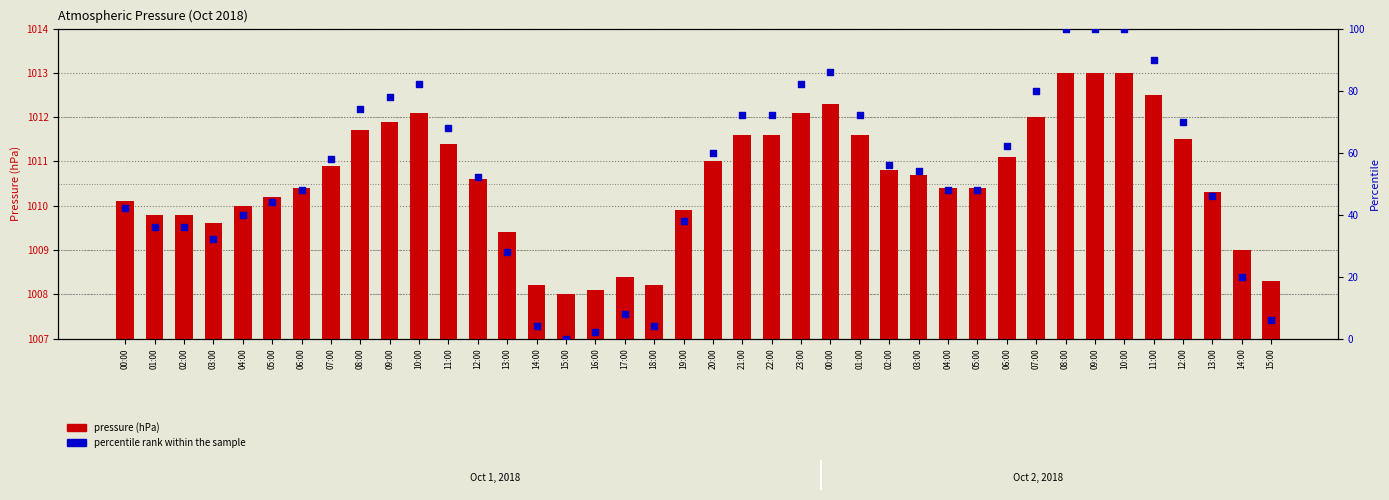

What is the total value across all series at 14:00?

1012.2